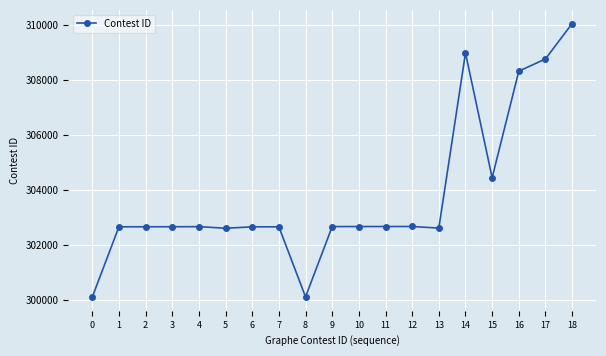

What is the sum of the values at 6 and 7?

605331